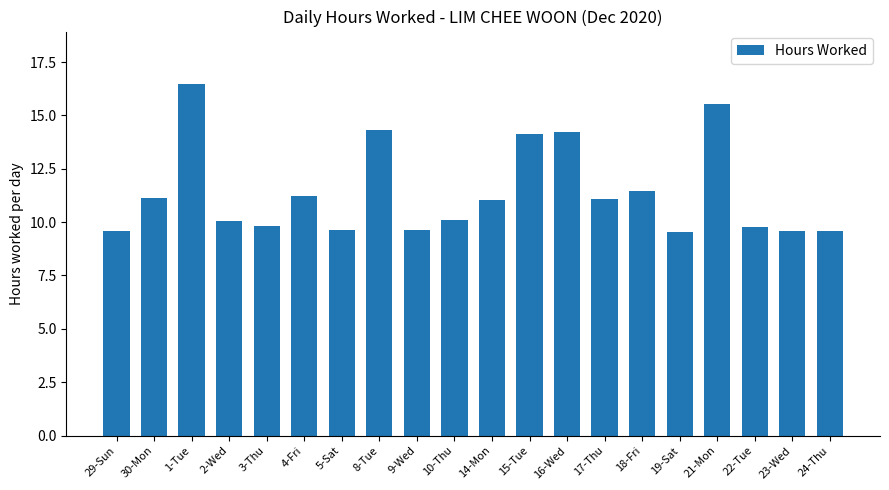

Approximately how many times larger is the value at 2-Wed compared to 29-Sun?

1.1